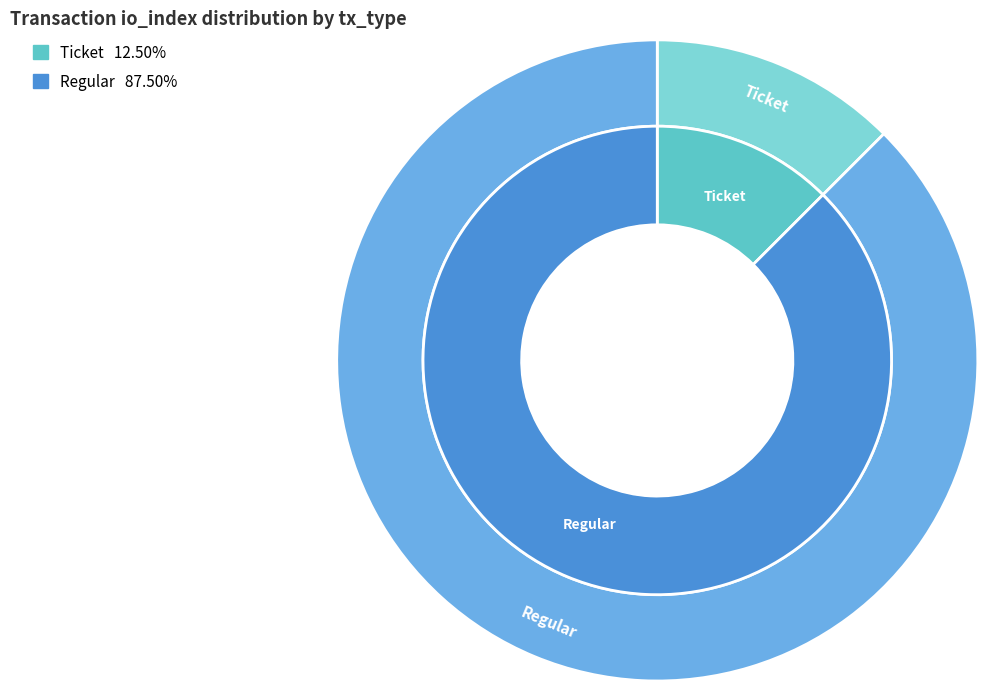

Which has a higher value, Ticket or Regular?

Regular